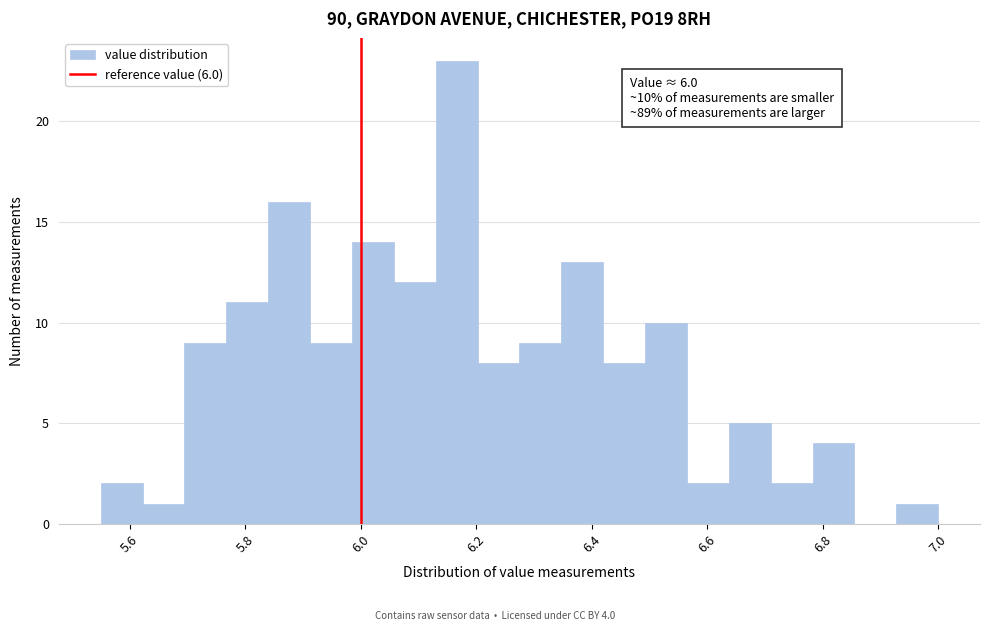

Read against the x-axis, roughly where is the centre of the tallest bar?

6.16